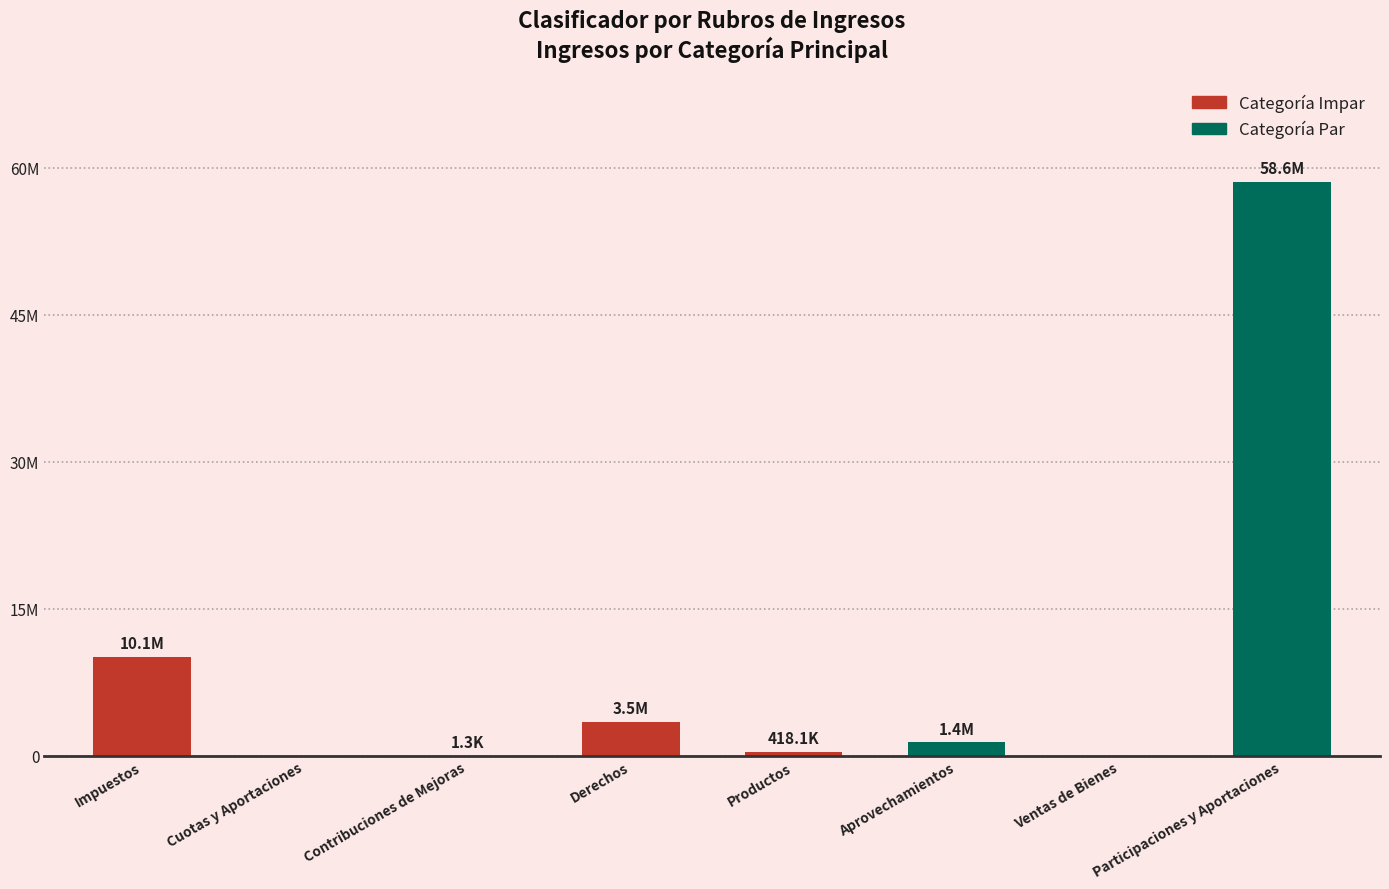

What is the change in value from Cuotas y Aportaciones to Aprovechamientos?

+1369101.1